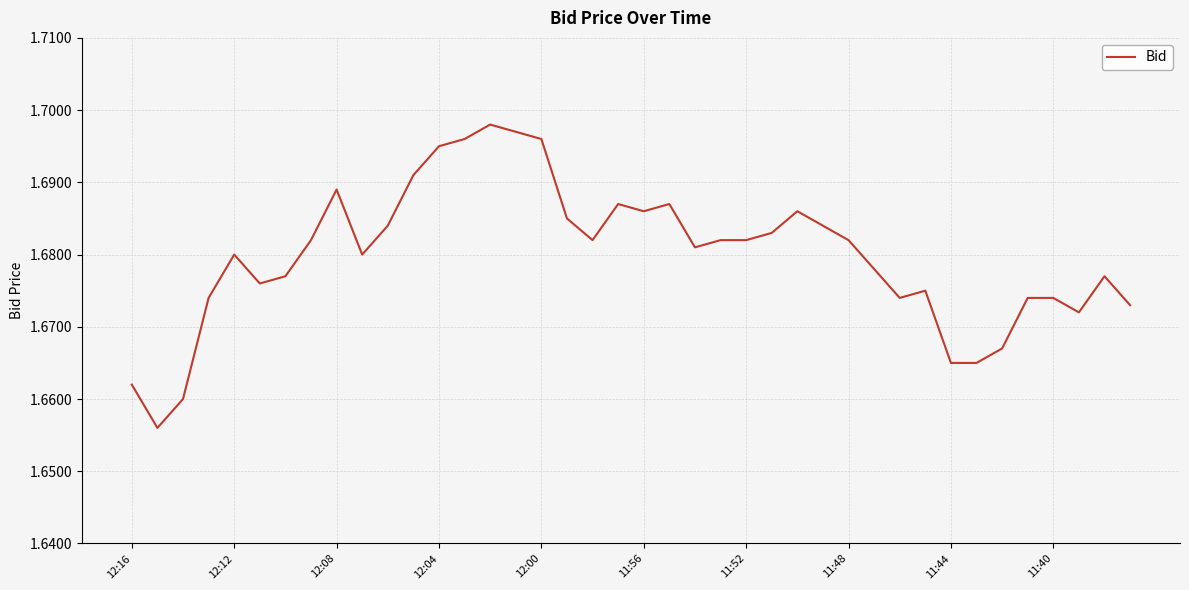

How many lines are shown in the chart?

1